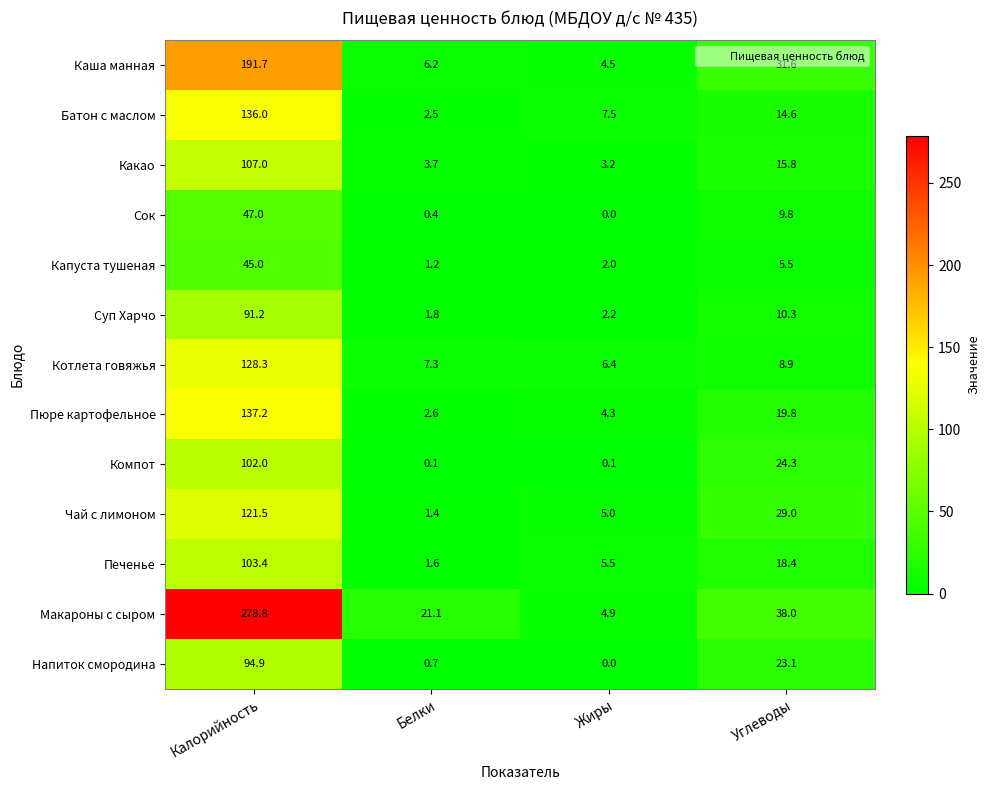

What is the difference between the Котлета говяжья values at Белки and Углеводы?

1.6